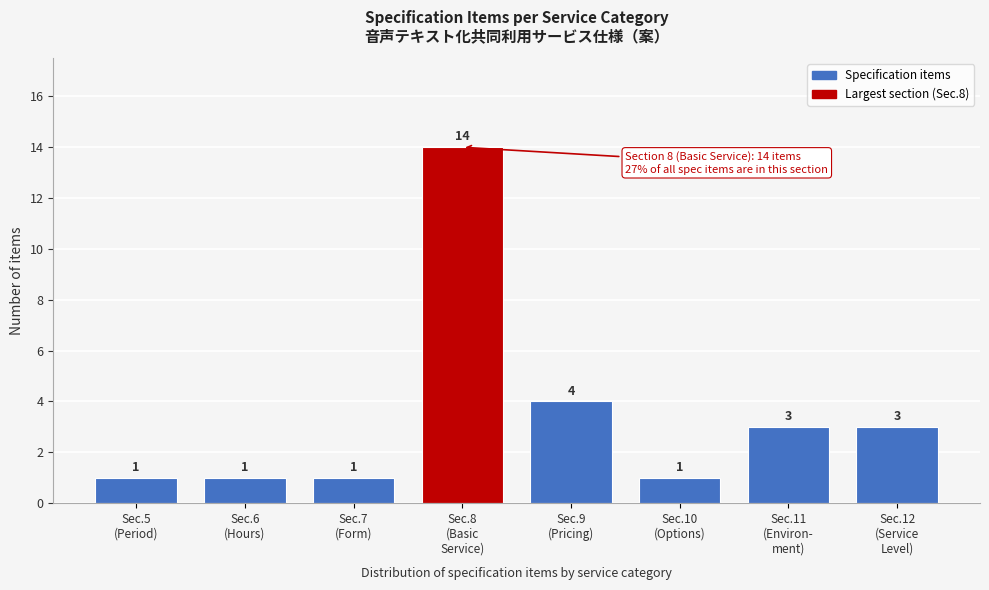

Reading right to left, what are all the values shown in this chart?

3	3	1	4	14	1	1	1